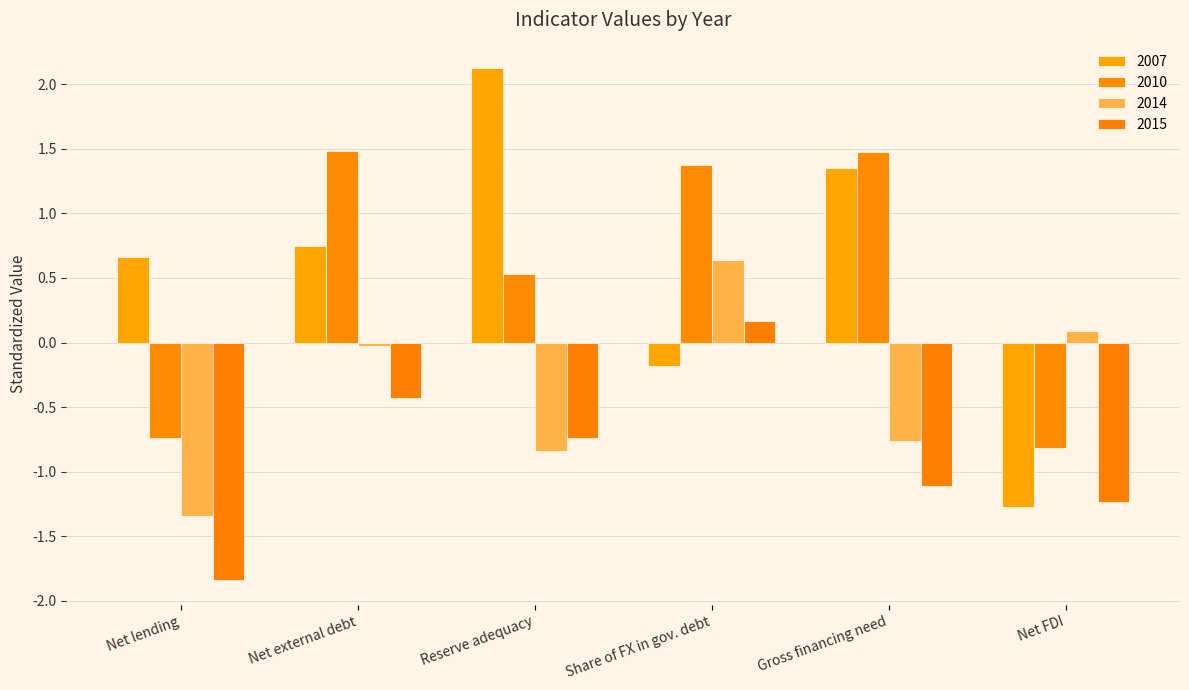

What is the value of the 2007 bar at the 1st from the left?

0.7